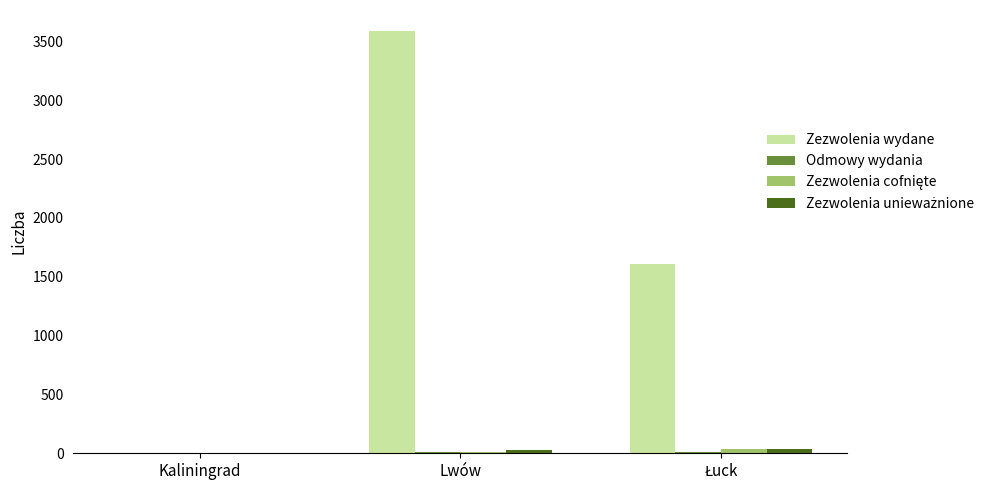

How many groups of bars are there?

3